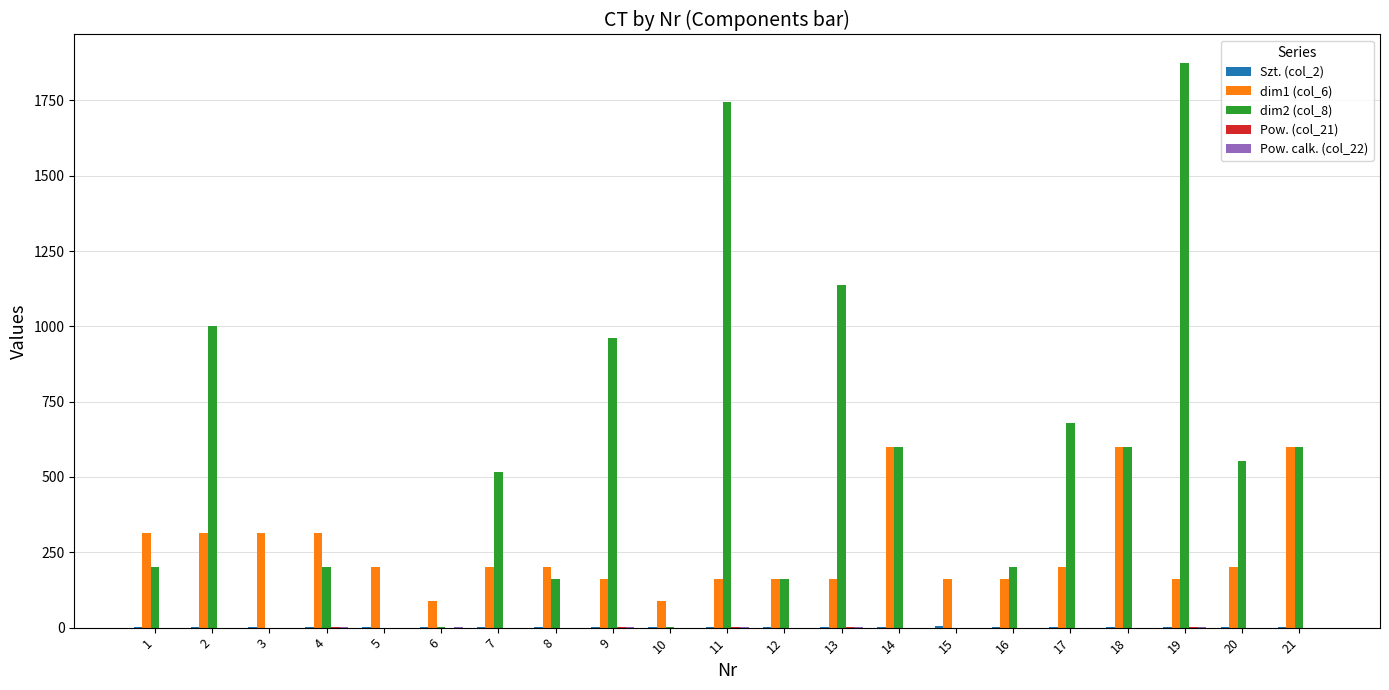

What is the greatest value displayed?

1875.0